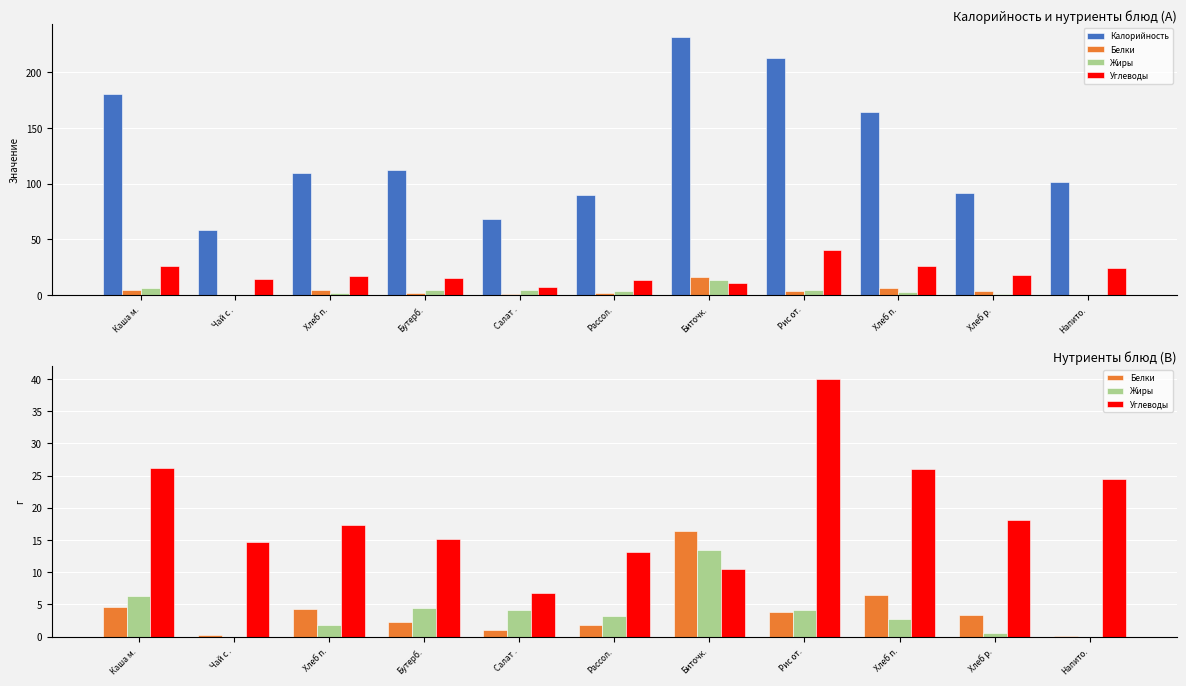

What is the value of the Калорийность bar at the 7th from the left?

231.7